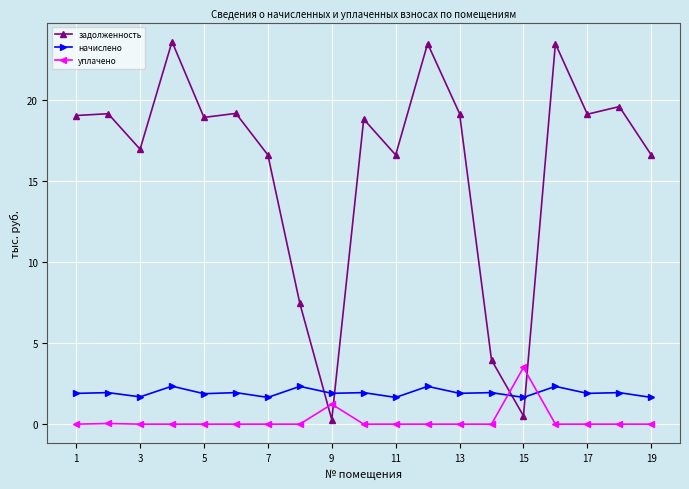

What is the maximum value shown in the chart?

23.6